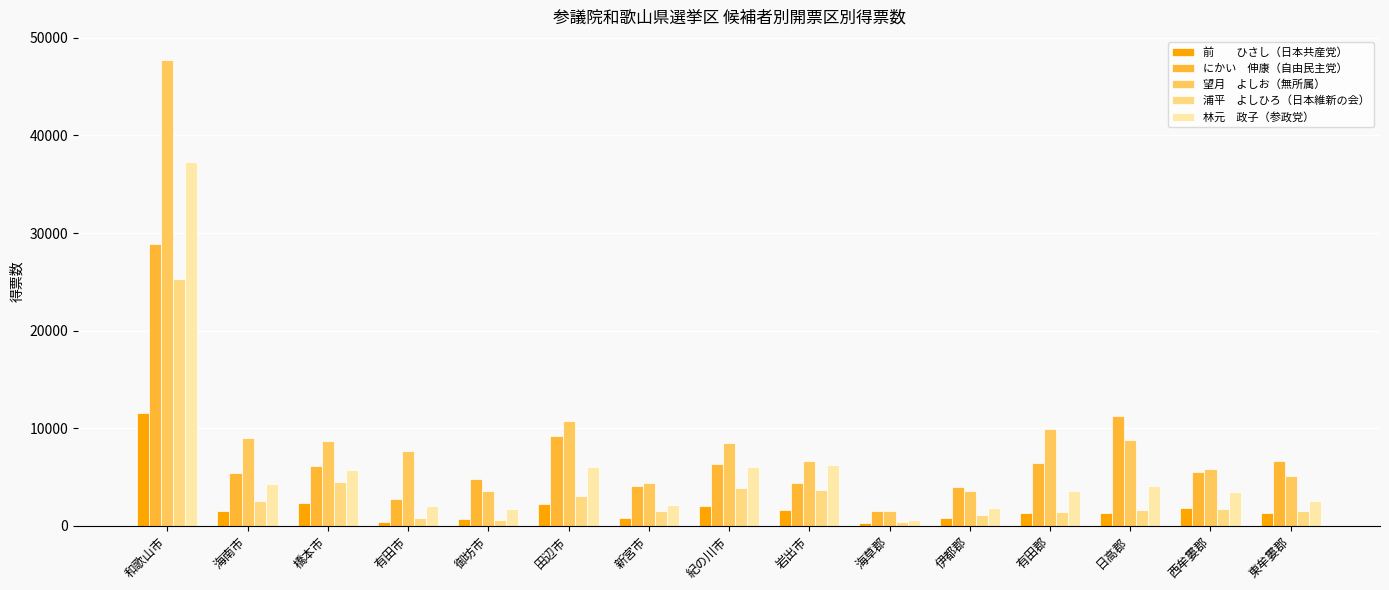

How many series are shown in this chart?

5